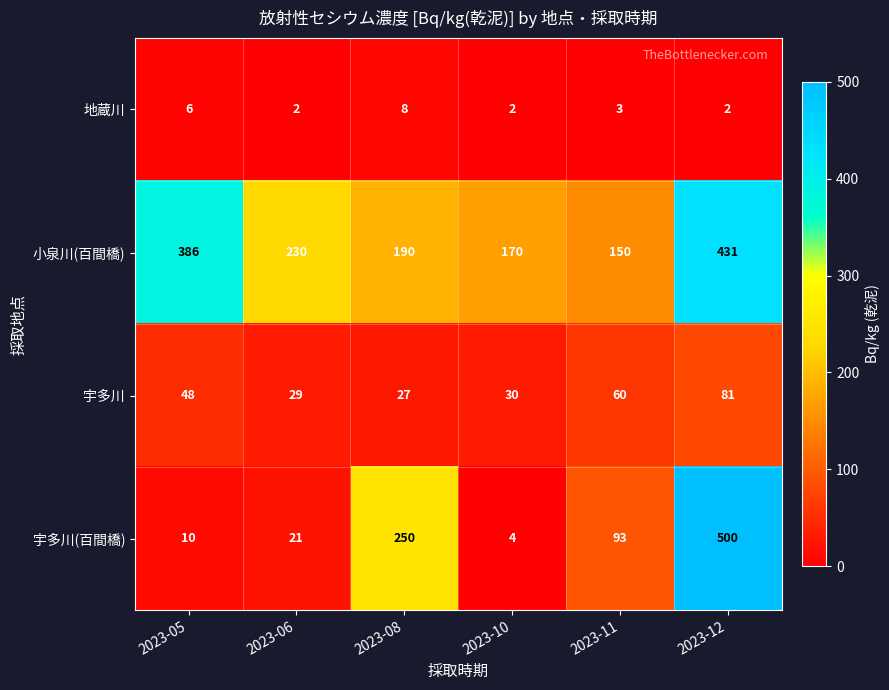

Reading right to left, what are all the values shown in this chart?

地蔵川: 2023-12=2	2023-11=3	2023-10=2	2023-08=8	2023-06=2	2023-05=6
小泉川(百間橋): 2023-12=431	2023-11=150	2023-10=170	2023-08=190	2023-06=230	2023-05=386
宇多川: 2023-12=81	2023-11=60	2023-10=30	2023-08=27	2023-06=29	2023-05=48
宇多川(百間橋): 2023-12=500	2023-11=93	2023-10=4	2023-08=250	2023-06=21	2023-05=10